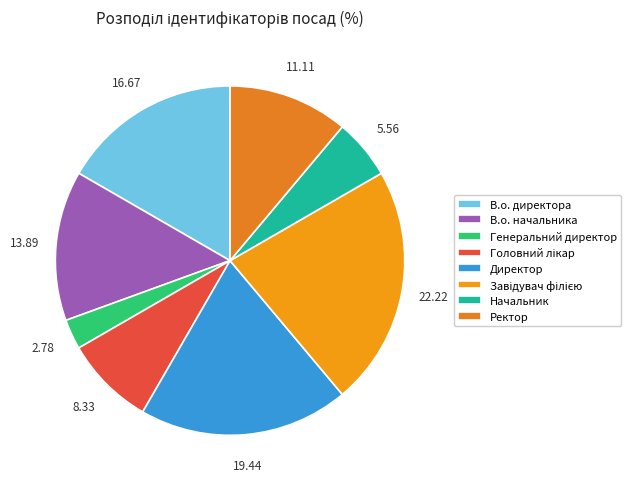

How many segments does this pie chart have?

8